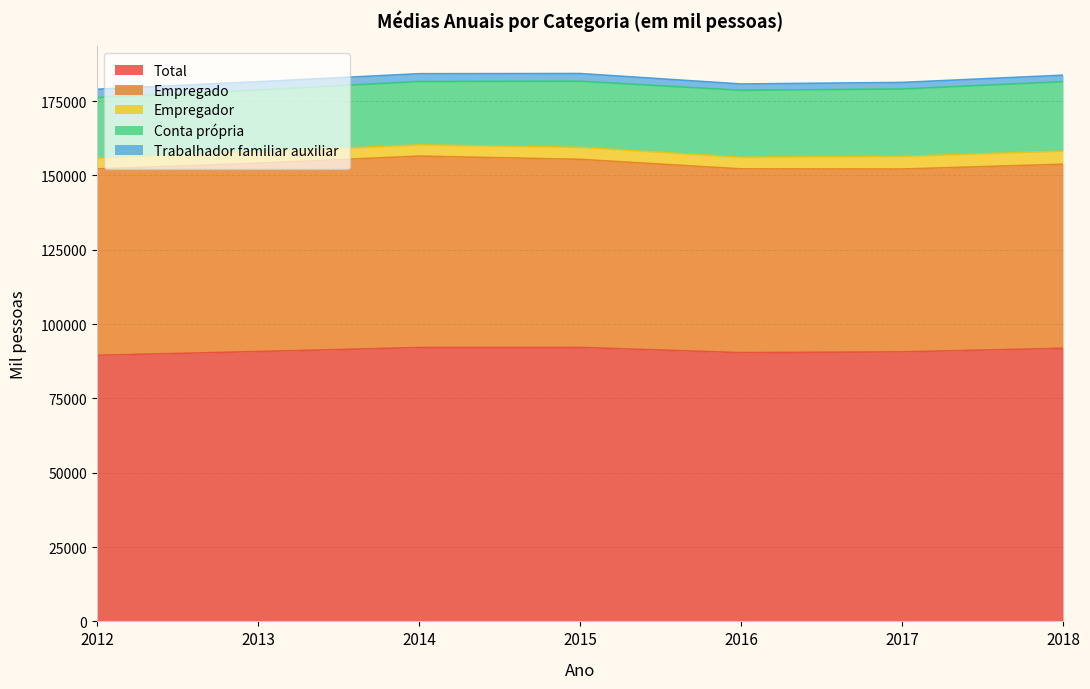

True or false: Total and Empregado cross at least once.

False